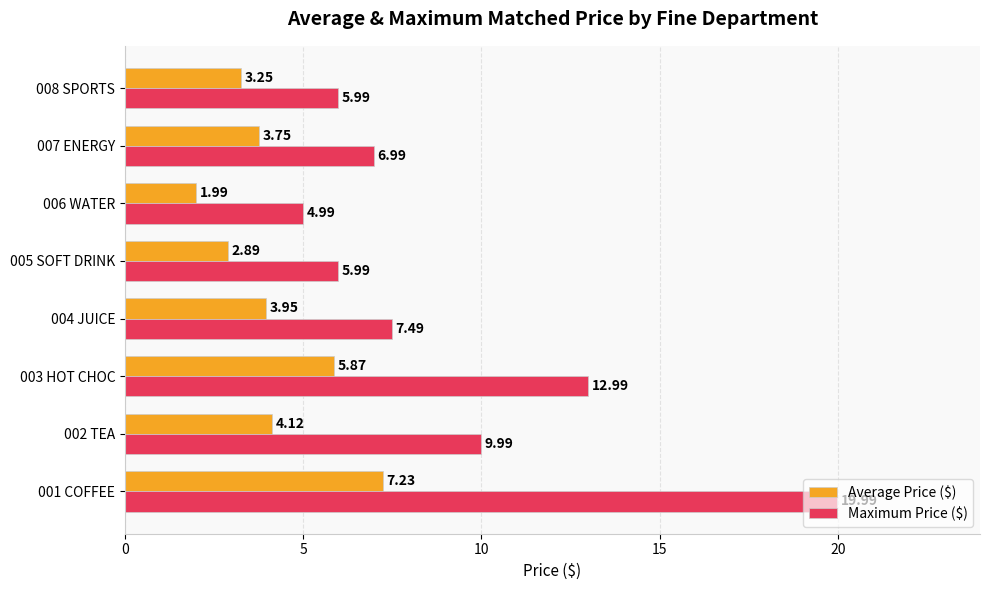

Between 002 TEA and 003 HOT CHOC, which series saw the biggest shift?

Maximum Price ($)